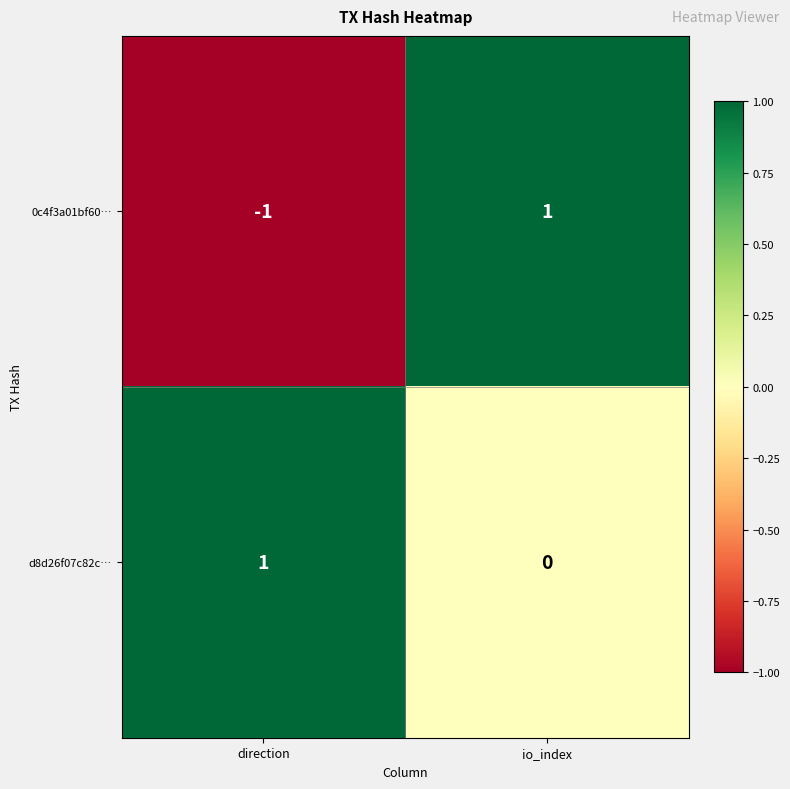

Between direction and io_index, which series saw the biggest shift?

0c4f3a01bf60…